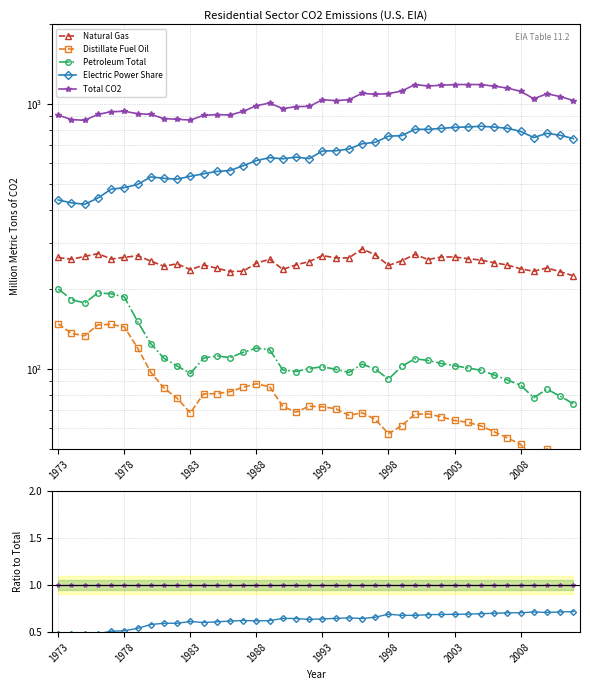

Is it true that Total CO2 equals 0.3 at 22?

False